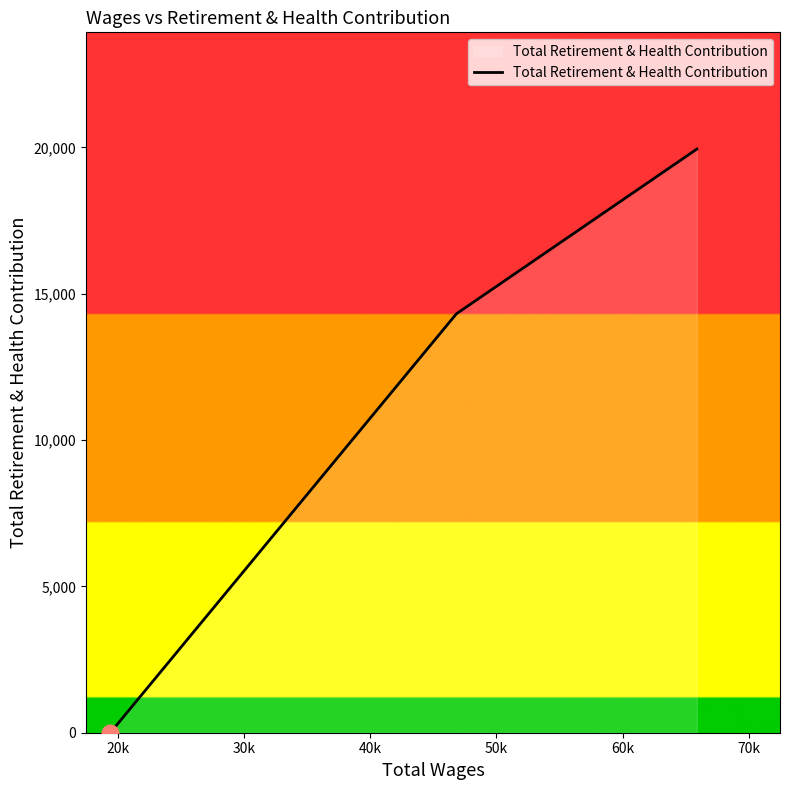

What is the greatest value displayed?

19946